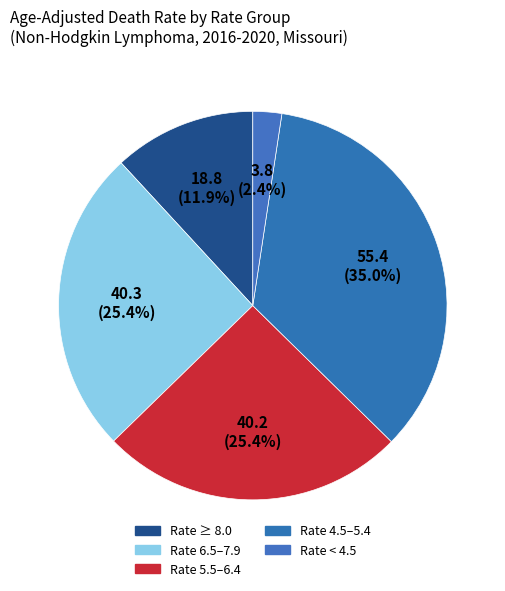

Count the number of slices in the pie.

5